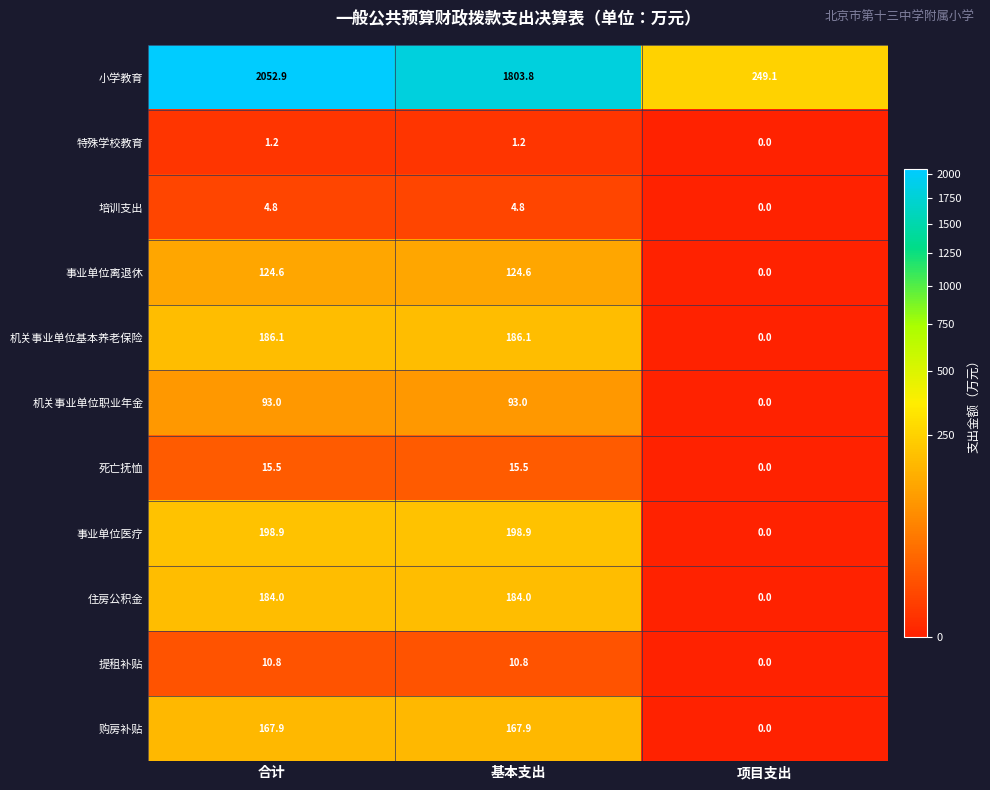

The value of 特殊学校教育 at 项目支出 is -0.8. True or false?

False